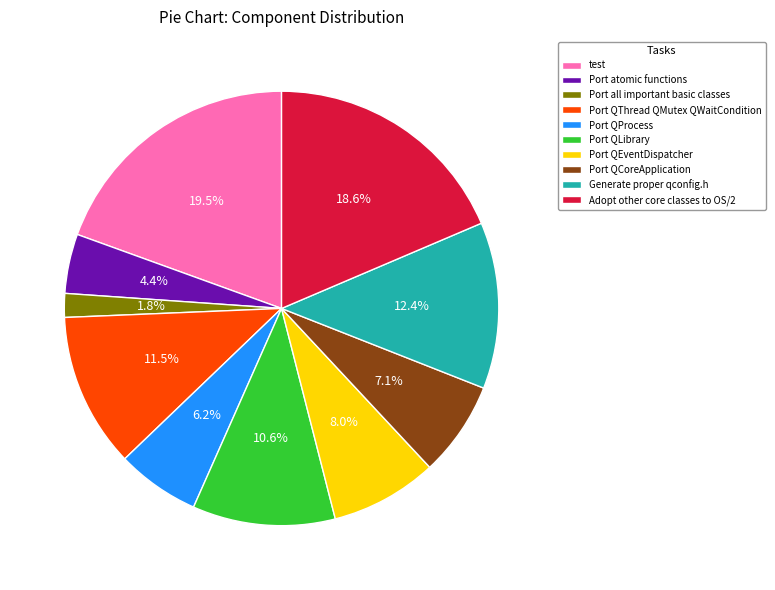

Which slice is the largest?

test